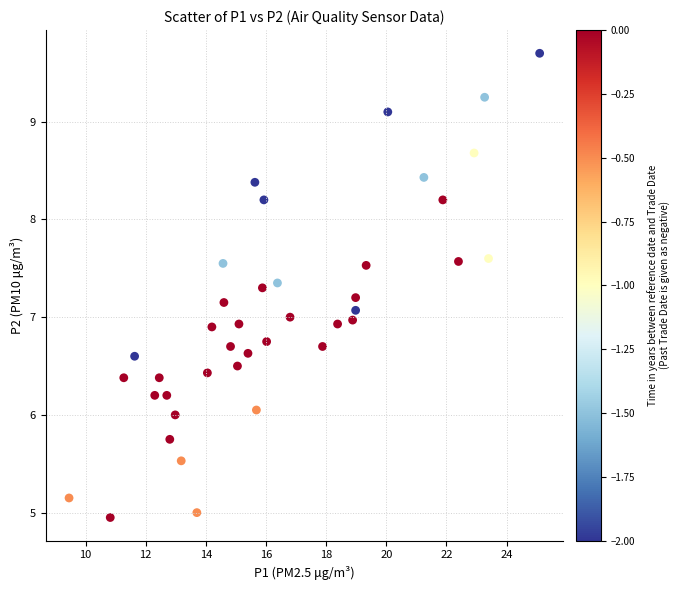

What is the range of X values (max minus min)?

15.7